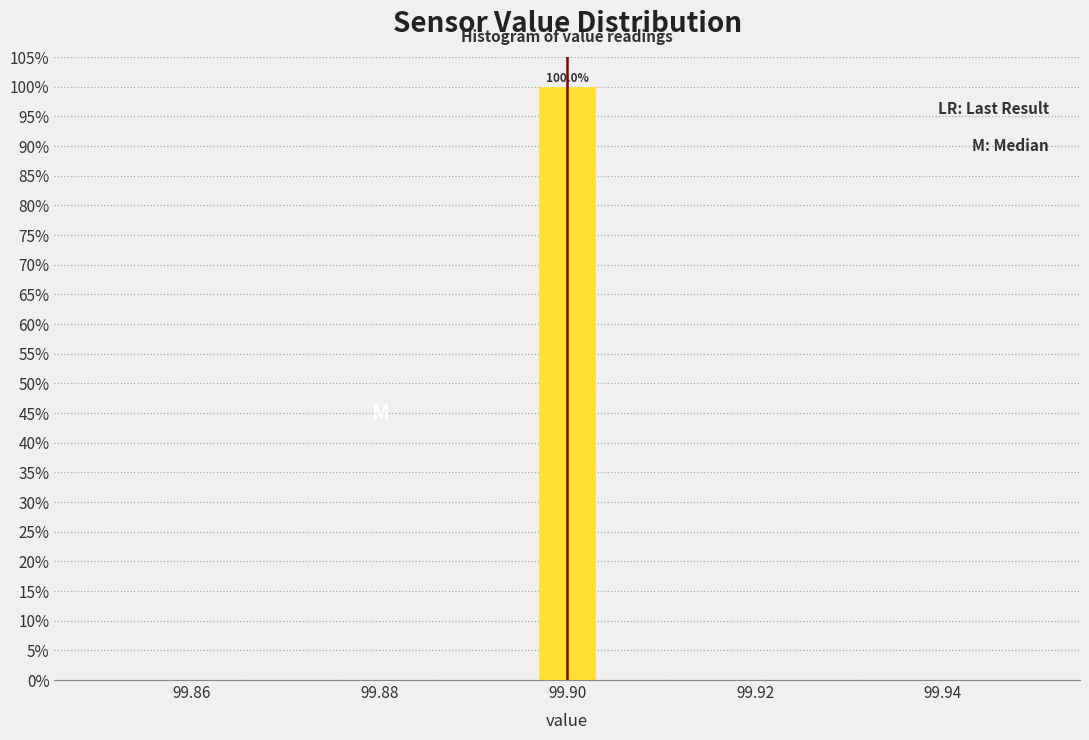

Read against the x-axis, roughly where is the centre of the tallest bar?

99.900